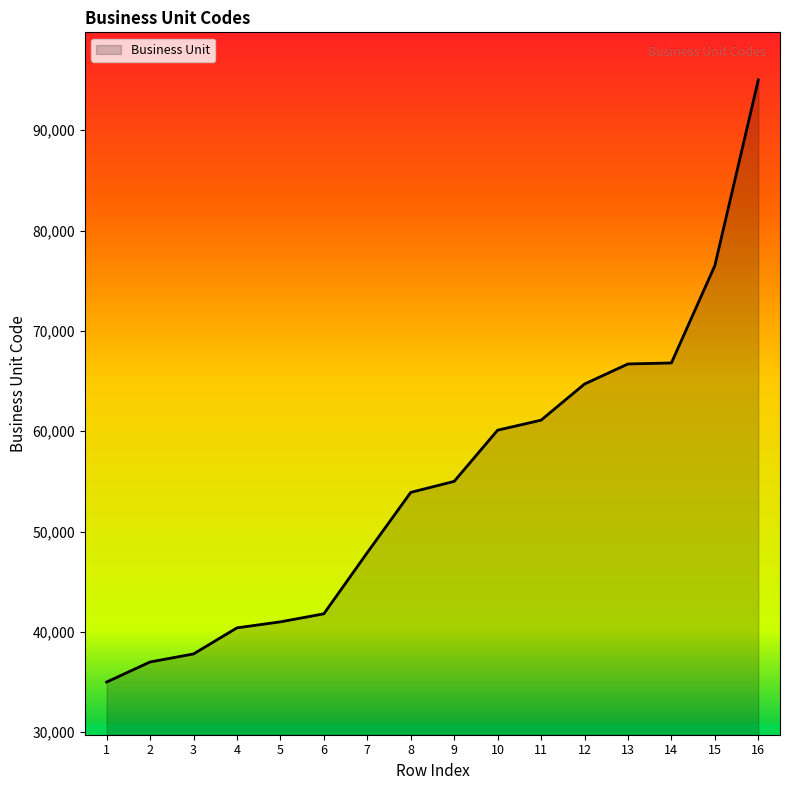

True or false: there are more than 2 points higher than both neighbors.

False